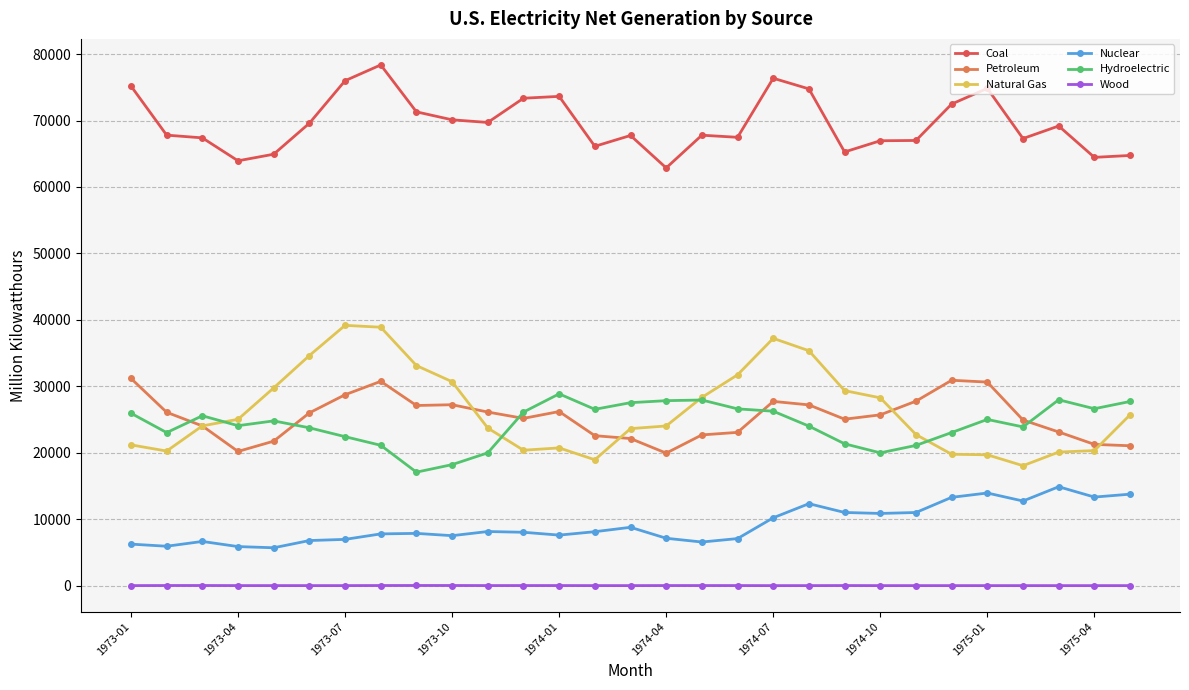

What is the value of the Natural Gas point at the 1st from the left?

21185.0